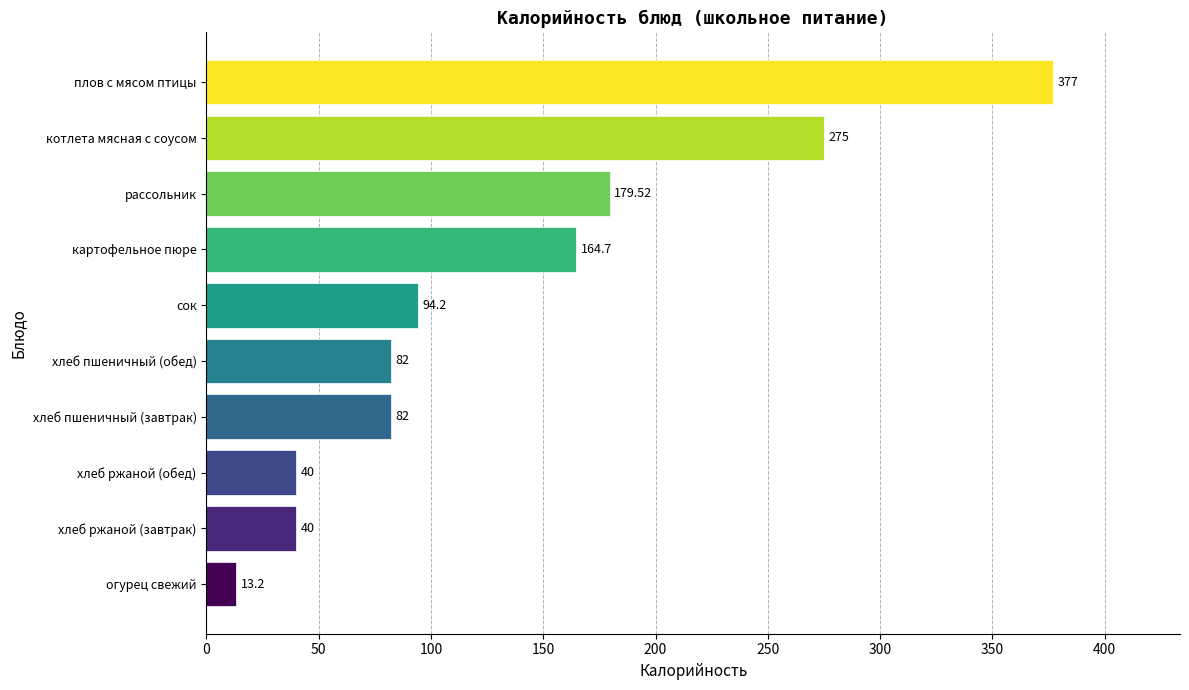

Which label corresponds to the largest value in the chart?

плов с мясом птицы